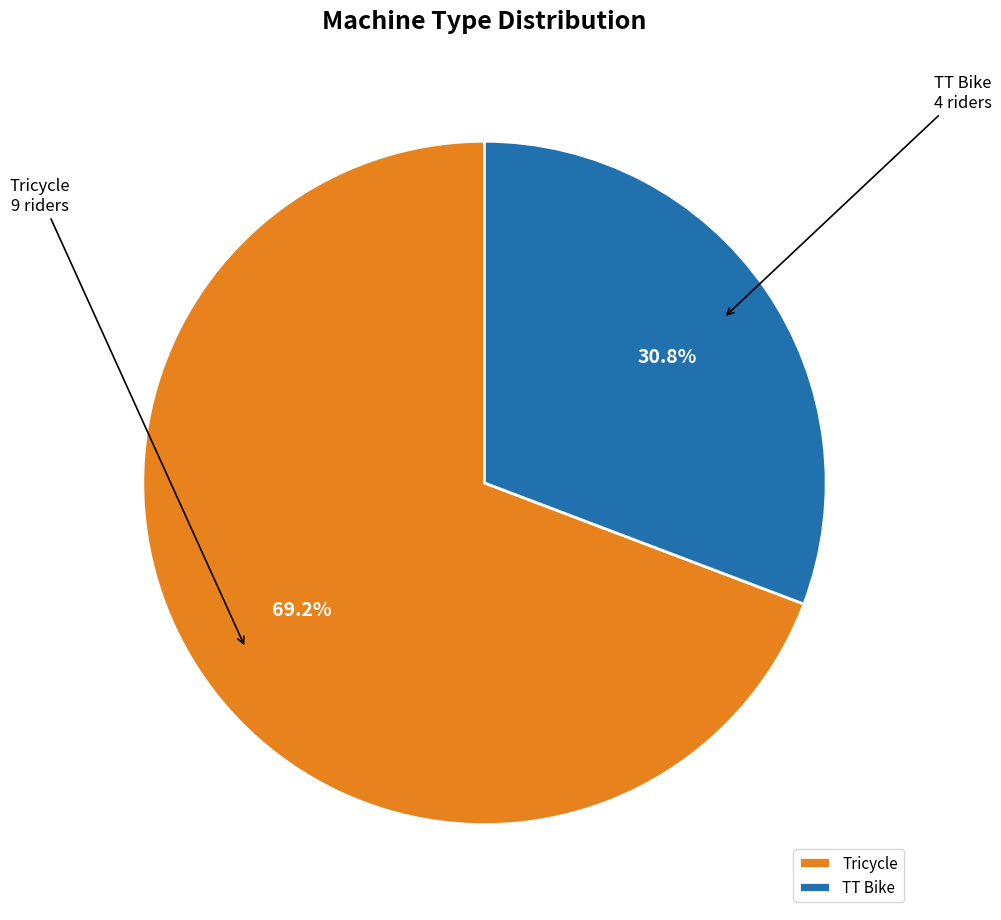

True or false: TT Bike accounts for 20% of the total.

False